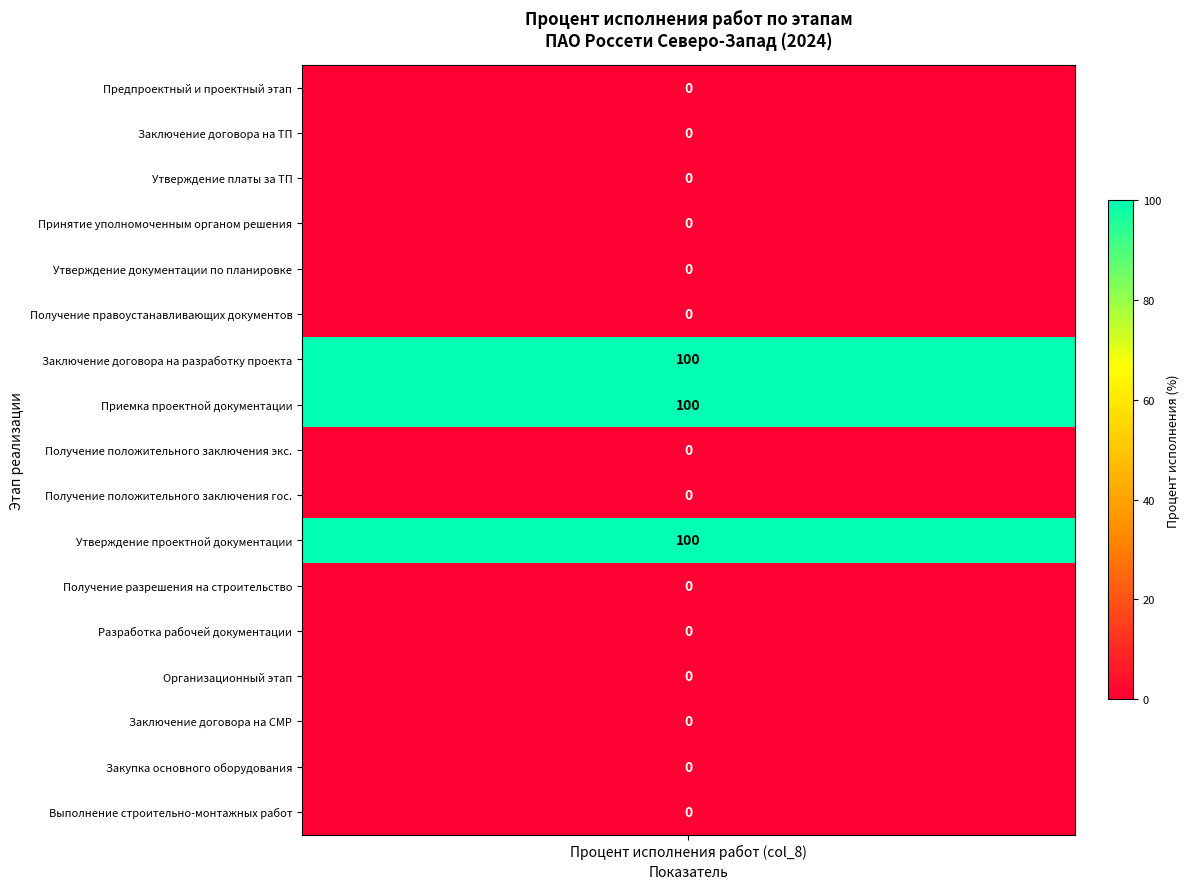

Where is the data nearest to the value 50?

1